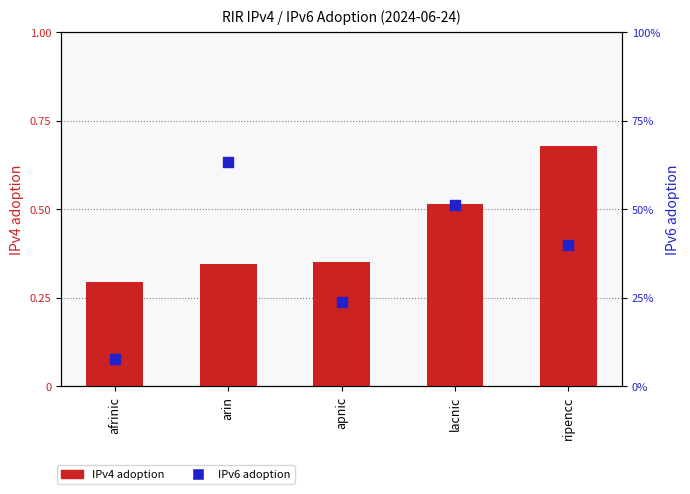

At how many categories does at least one series exceed 0?

5